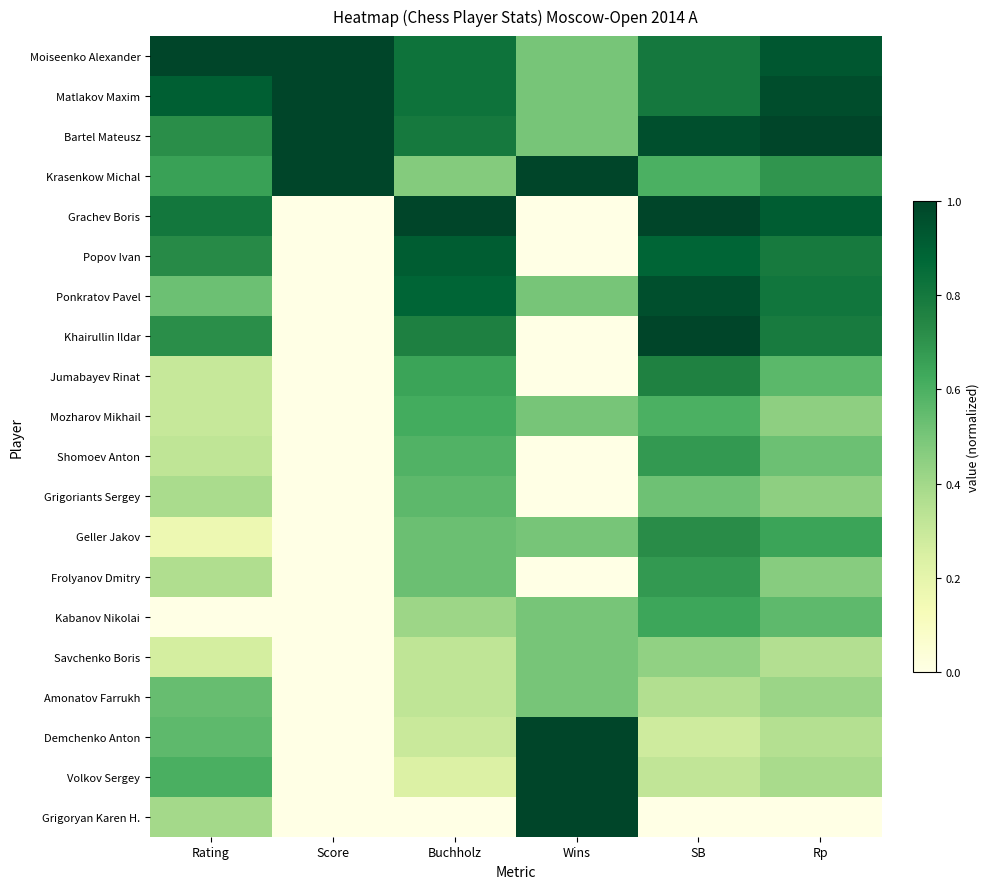

At which category is the sum across all series the highest?

SB